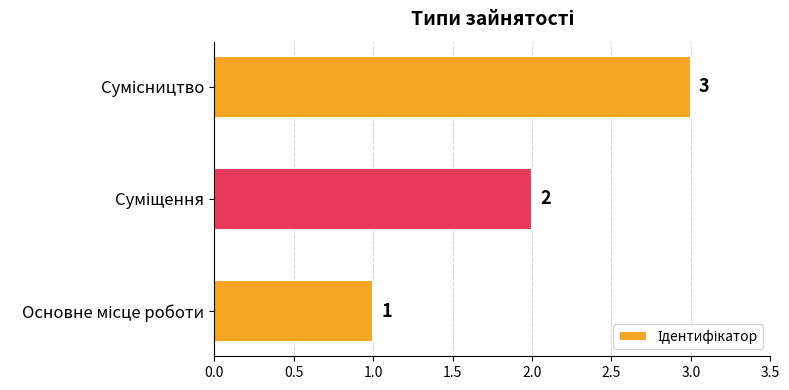

How many values are between 1 and 3?

3